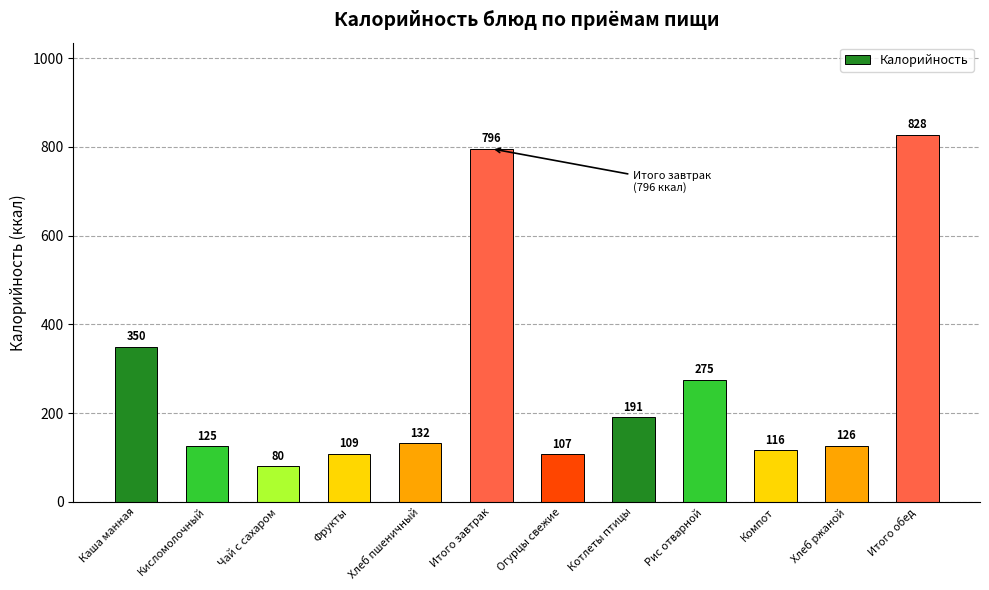

Rank the categories by value from highest to lowest.

Итого обед, Итого завтрак, Каша манная, Рис отварной, Котлеты птицы, Хлеб пшеничный, Хлеб ржаной, Кисломолочный, Компот, Фрукты, Огурцы свежие, Чай с сахаром